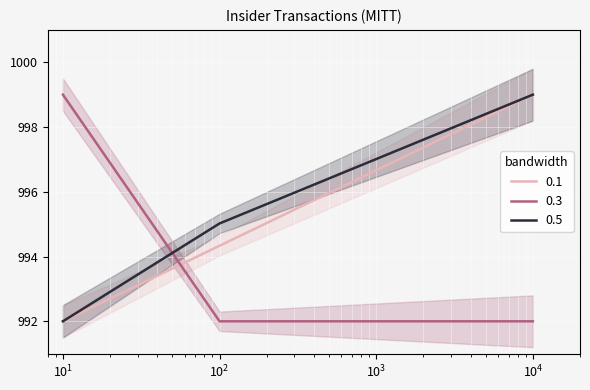

At how many categories does at least one series exceed 994?

3